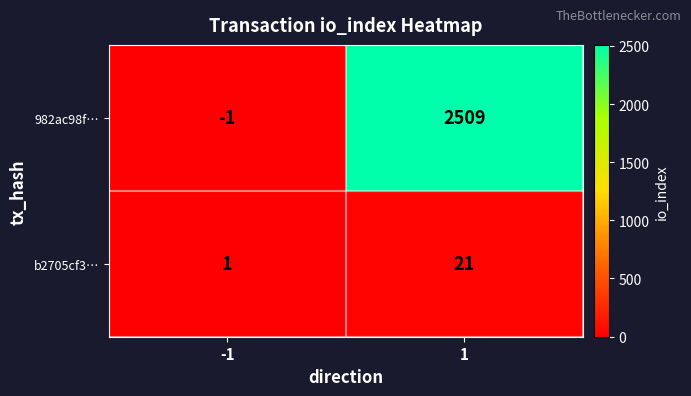

Reading left to right, transcribe all the data shown in this chart.

982ac98f…: -1	2509
b2705cf3…: 1	21